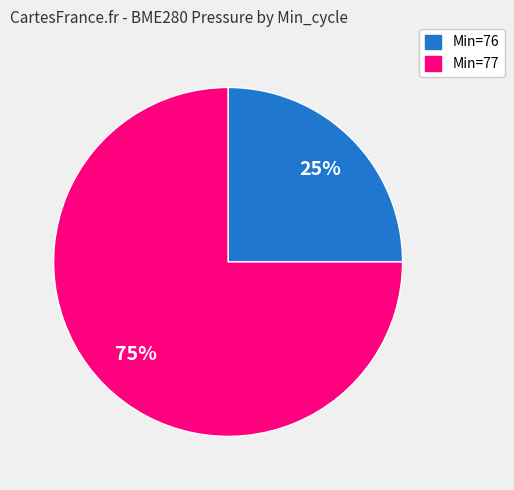

To the nearest percent, what is the average slice percentage?

50%